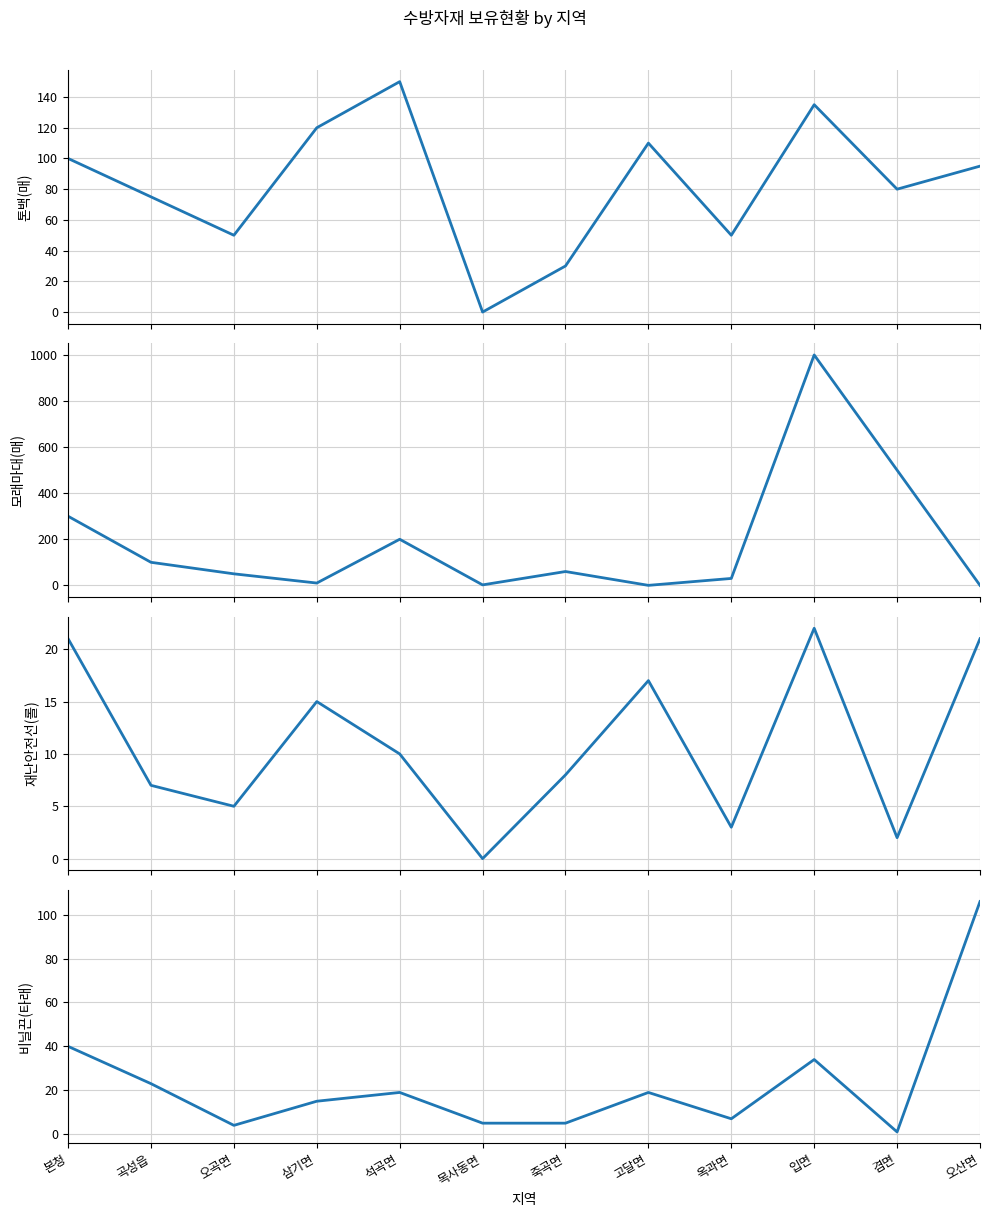

Reading left to right, what are all the values shown in this chart?

톤백(매): 100	75	50	120	150	0	30	110	50	135	80	95
모래마대(매): 300	100	50	10	200	2	60	0	30	1000	500	0
재난안전선(롤): 21	7	5	15	10	0	8	17	3	22	2	21
비닐끈(타래): 40	23	4	15	19	5	5	19	7	34	1	106